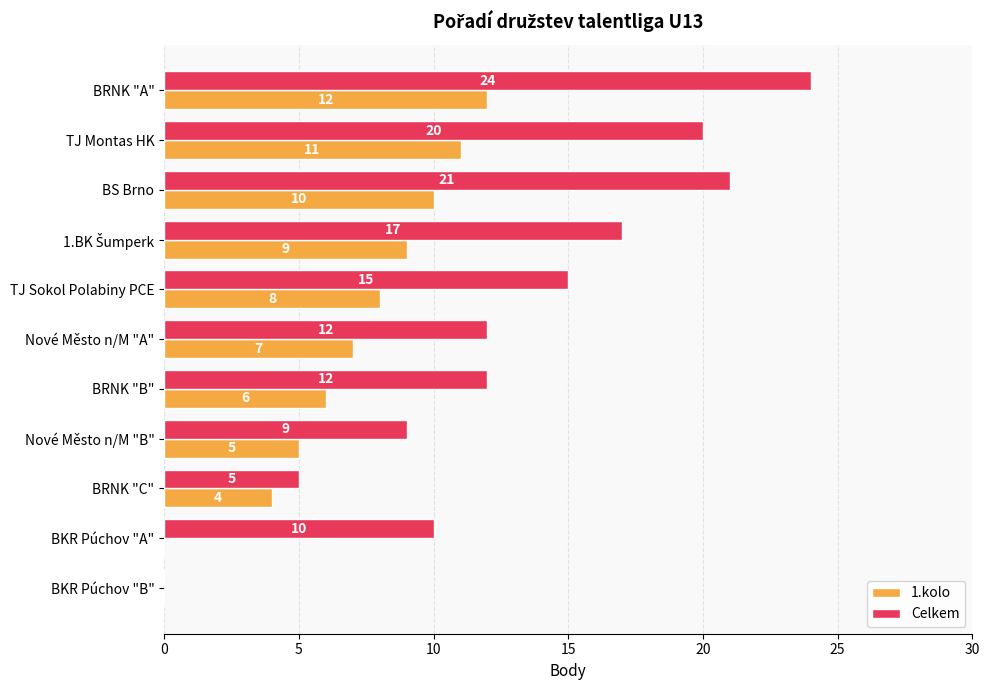

What is the maximum value for Celkem?

24